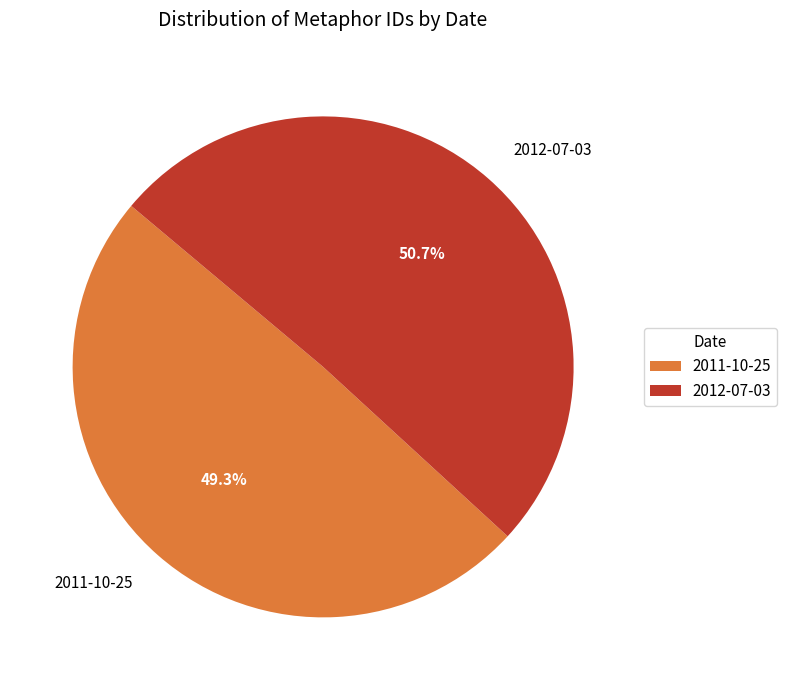

Approximately how many times larger is the value at 2011-10-25 compared to 2012-07-03?

1.0